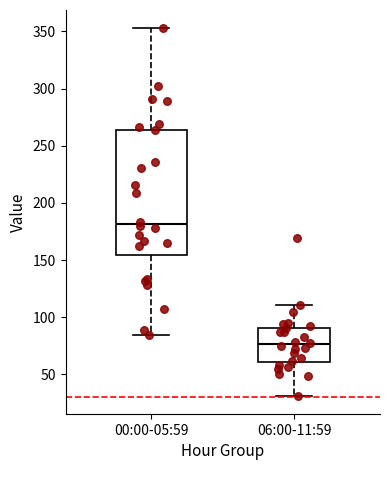

Reading left to right, transcribe this box plot: for each box, give where its median line is, the range the box spans, and where its two whiskers end, as read against the y-axis. The values are not printed on the chart, so give them approximately, as read against the axis.

00:00-05:59: median 180, box 155 to 265, whiskers 85 to 355
06:00-11:59: median 75, box 60 to 90, whiskers 30 to 110